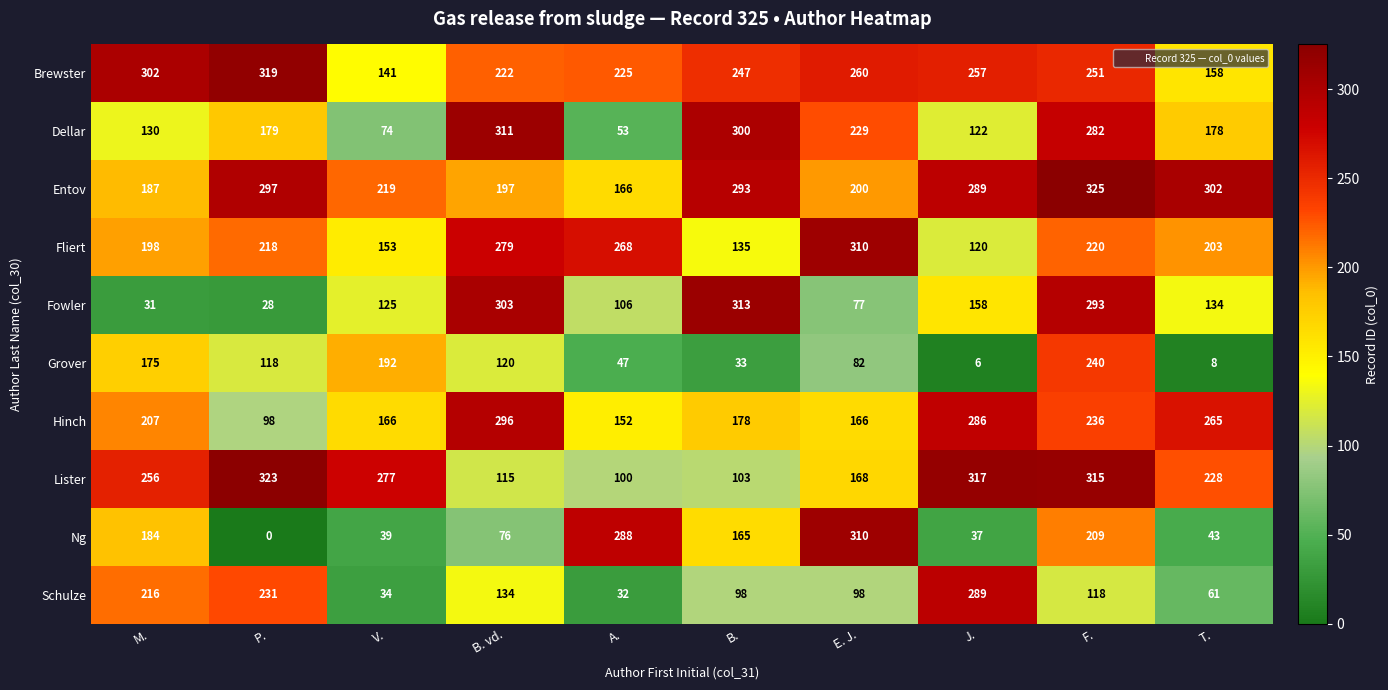

At which category does the chart reach its peak across all series?

F.